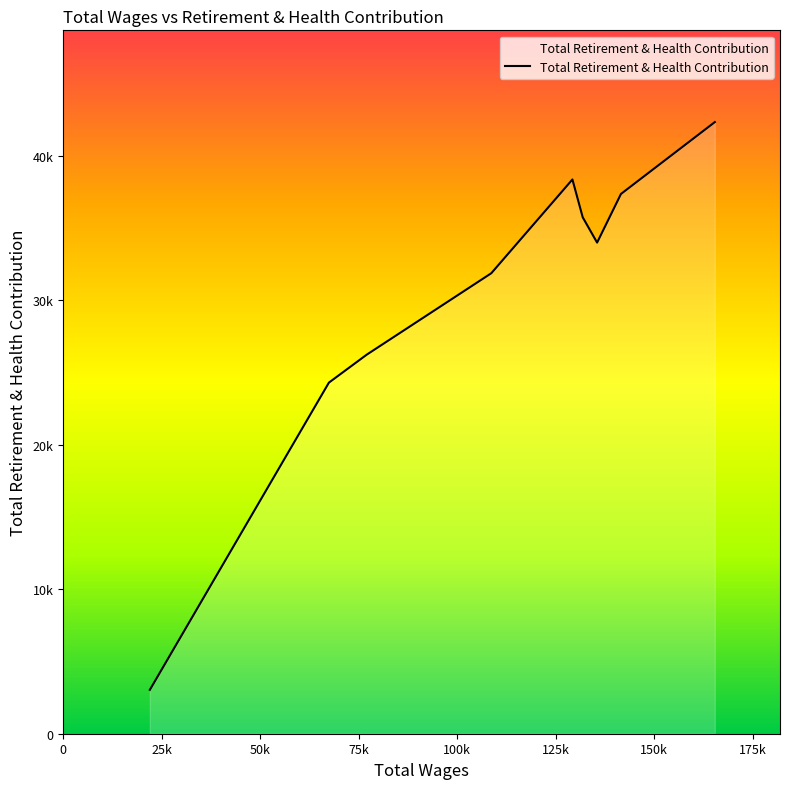

Does the chart display data point markers on the line(s)?

No